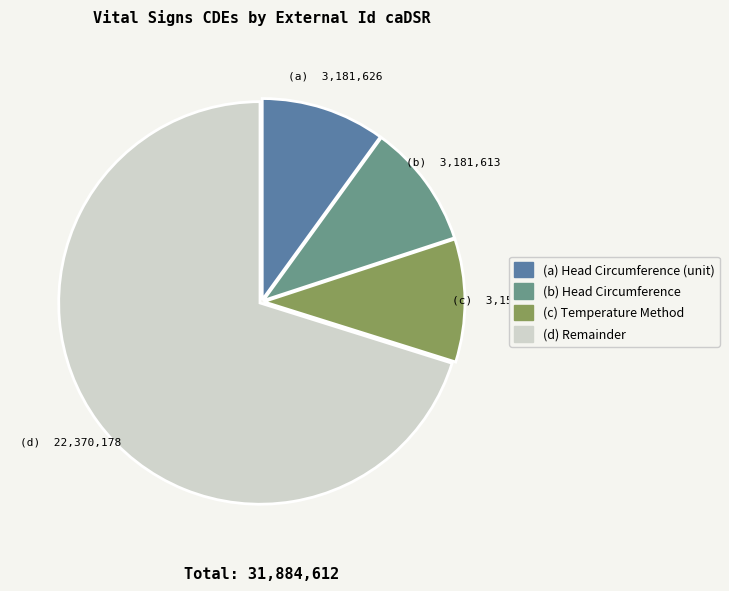

Between (d) Remainder and (a) Head Circumference (unit), which is larger?

(d) Remainder